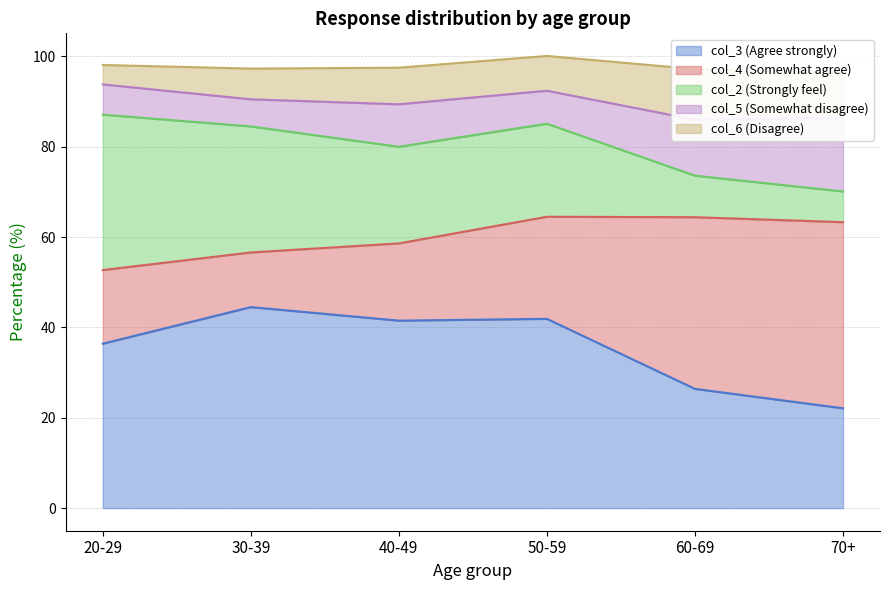

True or false: col_3 (Agree strongly) has more than 1 interior local peaks.

True